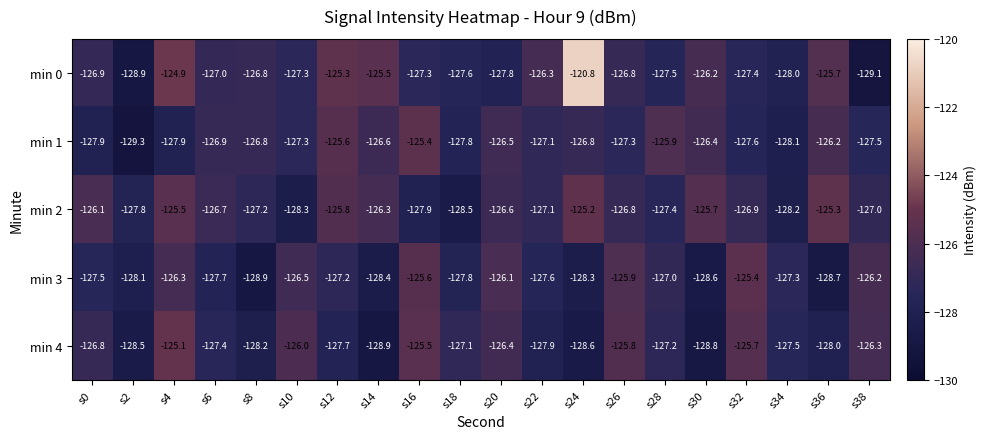

Which category has the highest value in the min 4 series?

s4